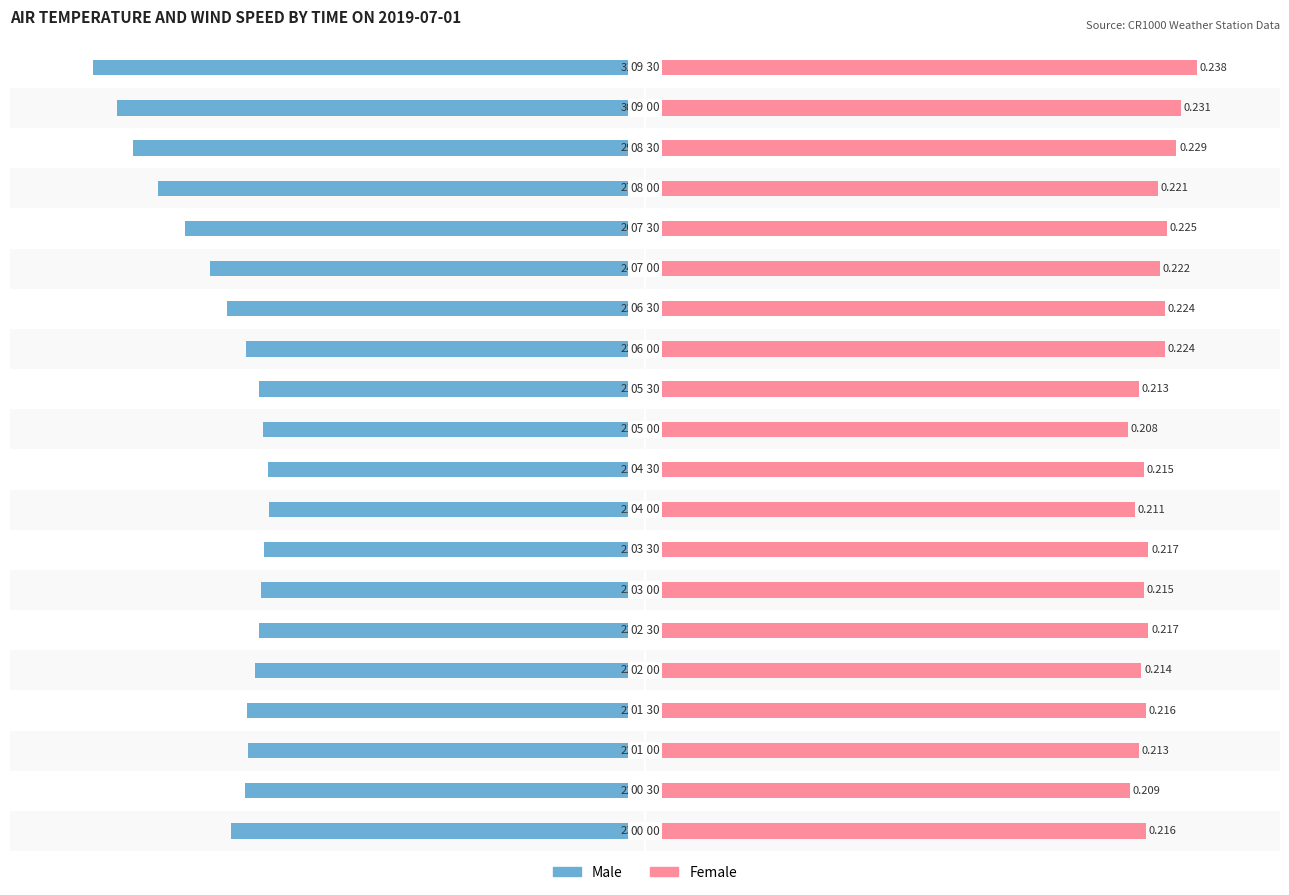

How many bars are there in total?

40